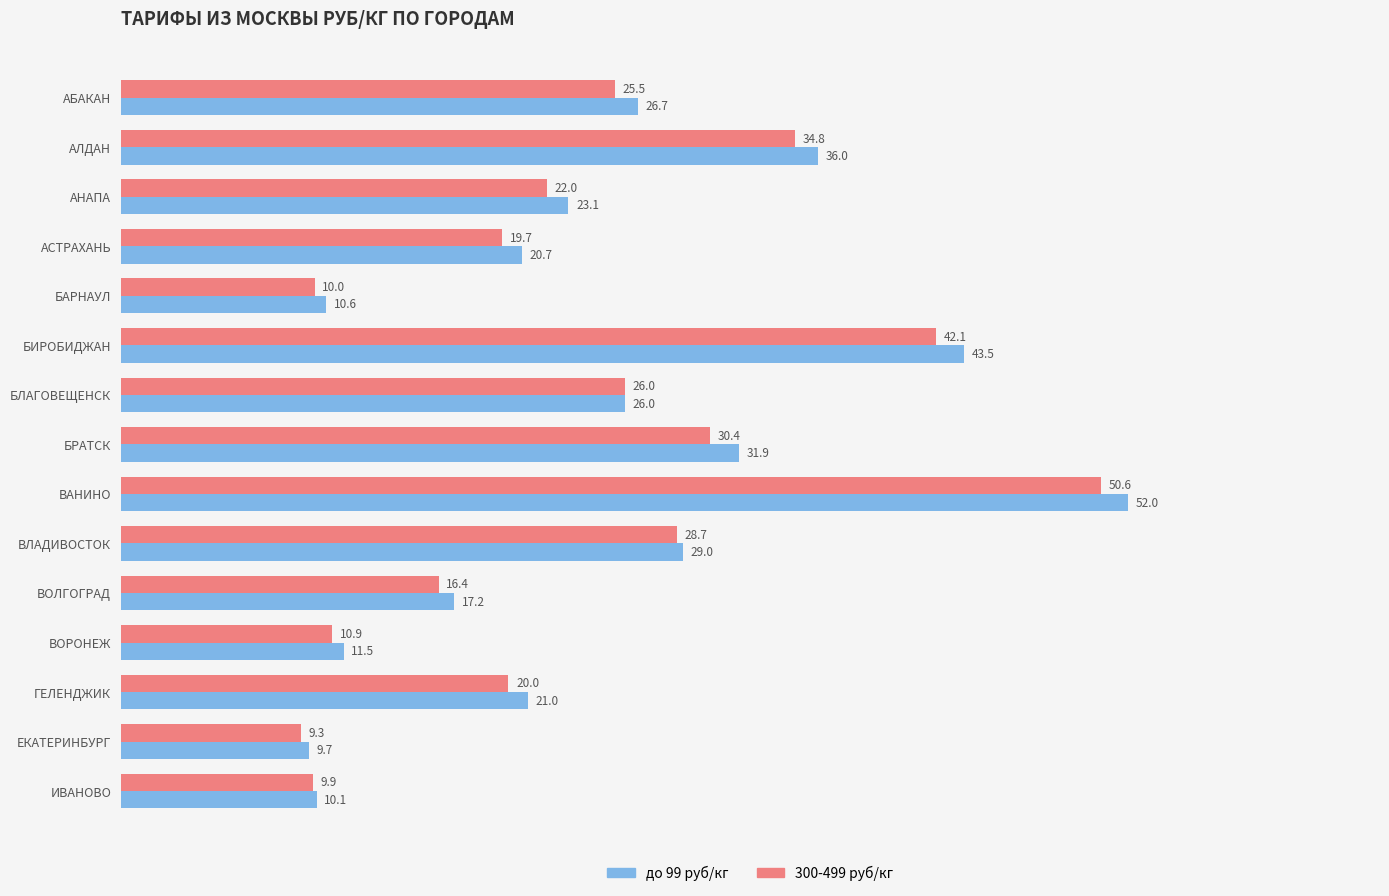

Between БЛАГОВЕЩЕНСК and ВАНИНО, which series saw the biggest shift?

до 99 руб/кг